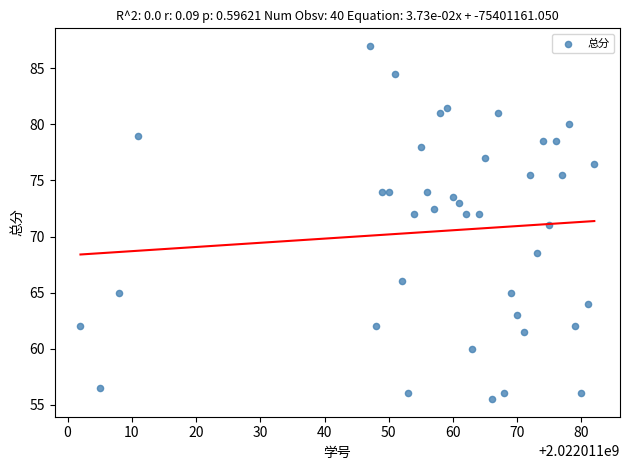

What is the range of X values (max minus min)?

80.0